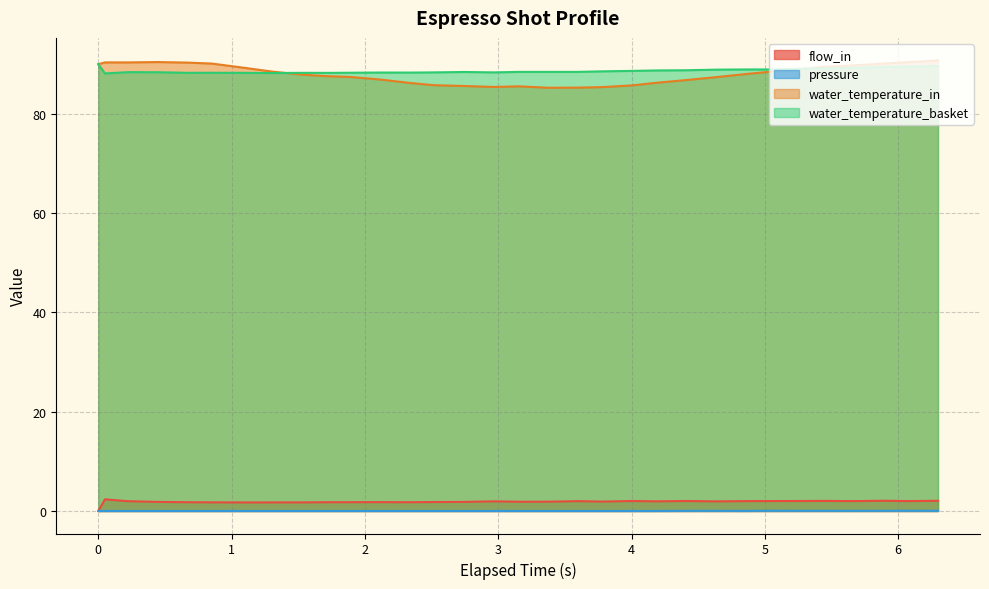

What are all the series names shown in the legend?

flow_in, pressure, water_temperature_in, water_temperature_basket